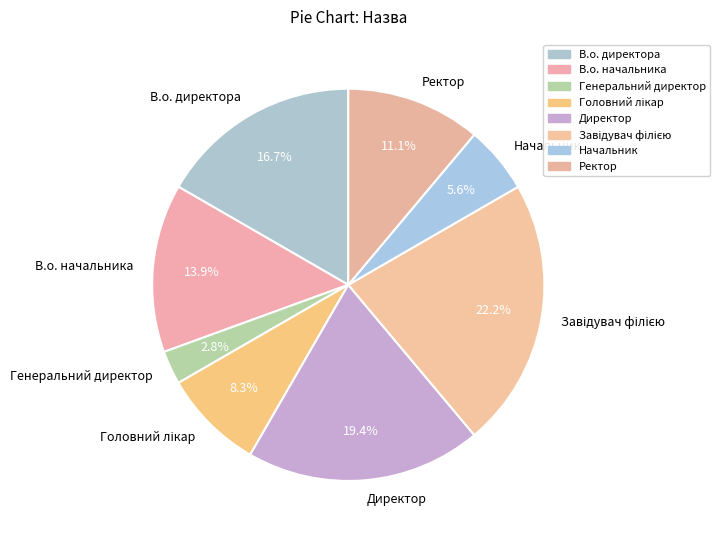

To the nearest percent, what is the difference between the Генеральний директор and В.о. начальника slice percentages?

11%